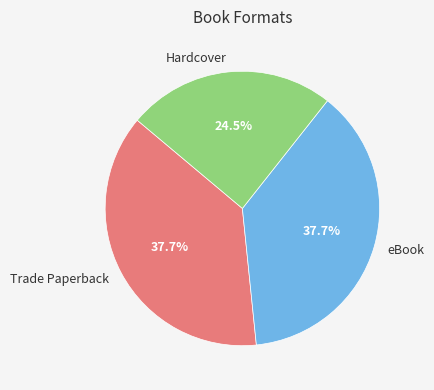

Count the number of slices in the pie.

3